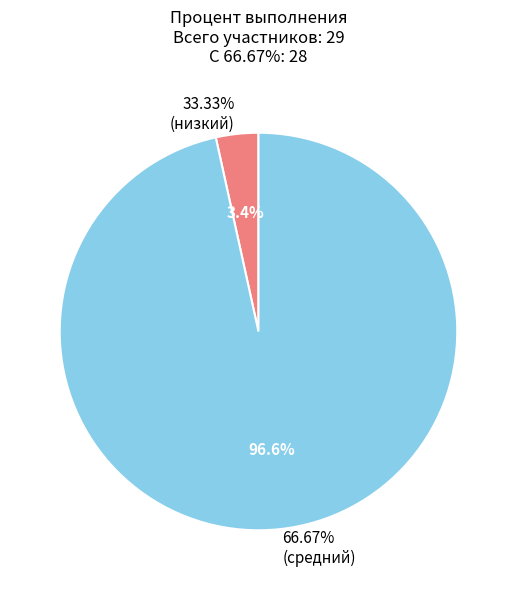

To the nearest percent, what is the combined percentage of 66.67% and 33.33%?

100%